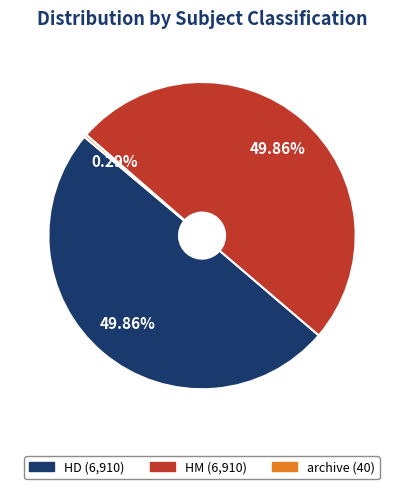

Between HD and archive, which is larger?

HD